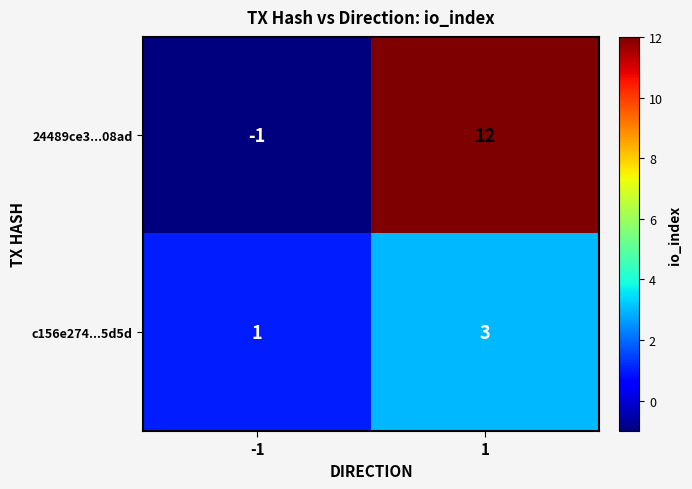

Which series has the largest total across all categories?

24489ce3...08ad